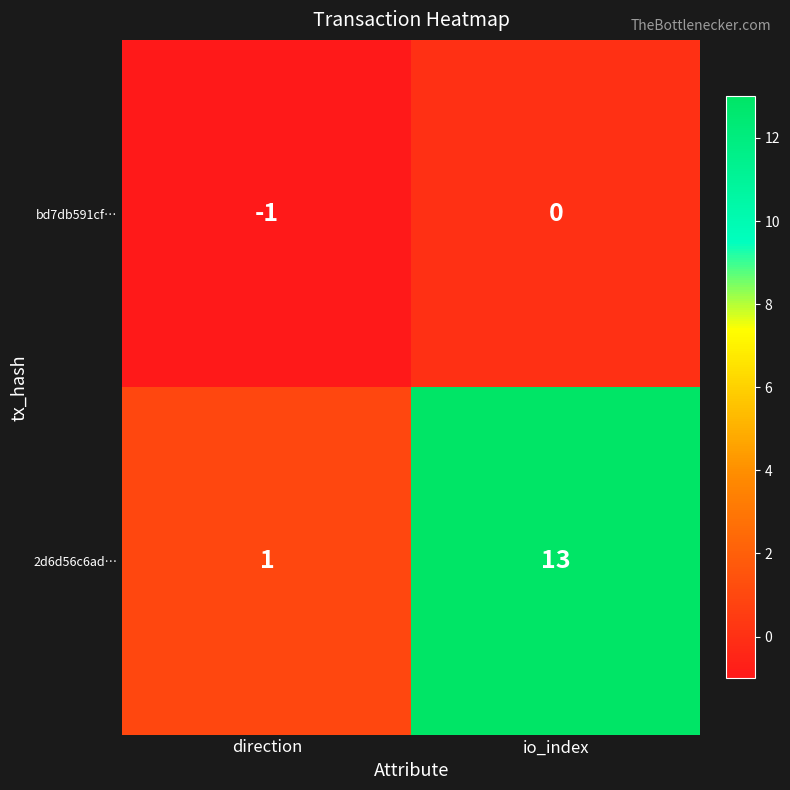

What is the difference between the 2d6d56c6ad… values at direction and io_index?

12